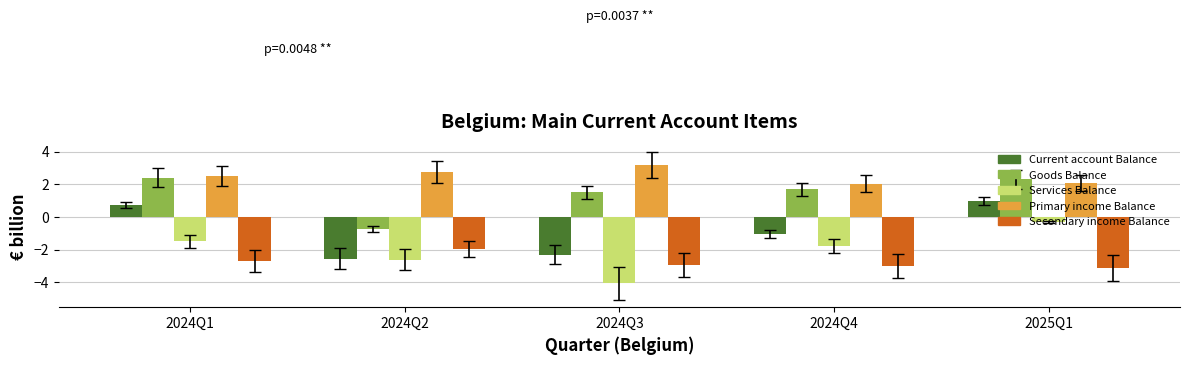

Where does the Secondary income Balance series first go above -2?

2024Q2